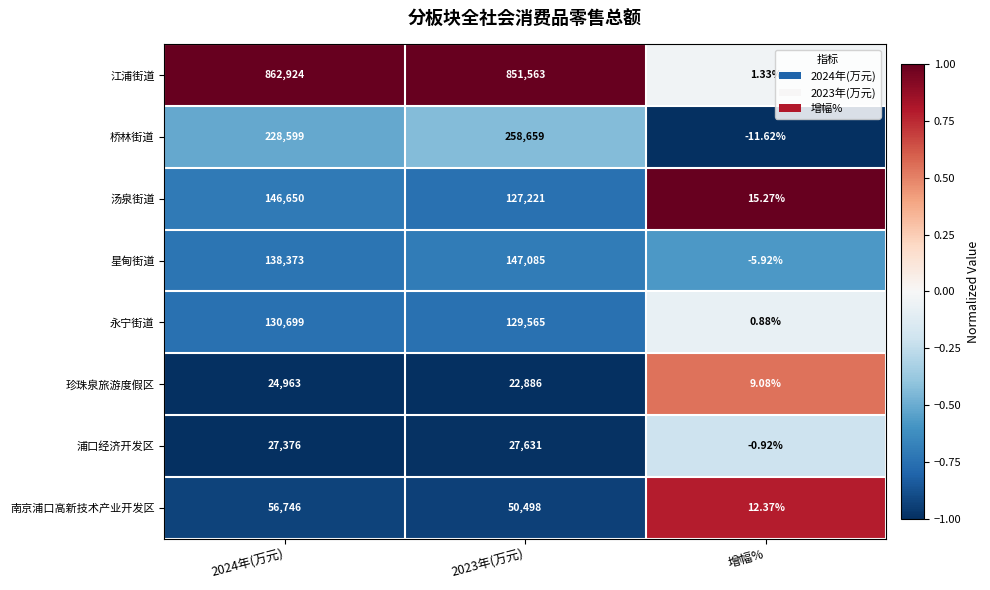

What is the total value across all series at 增幅%?

20.5